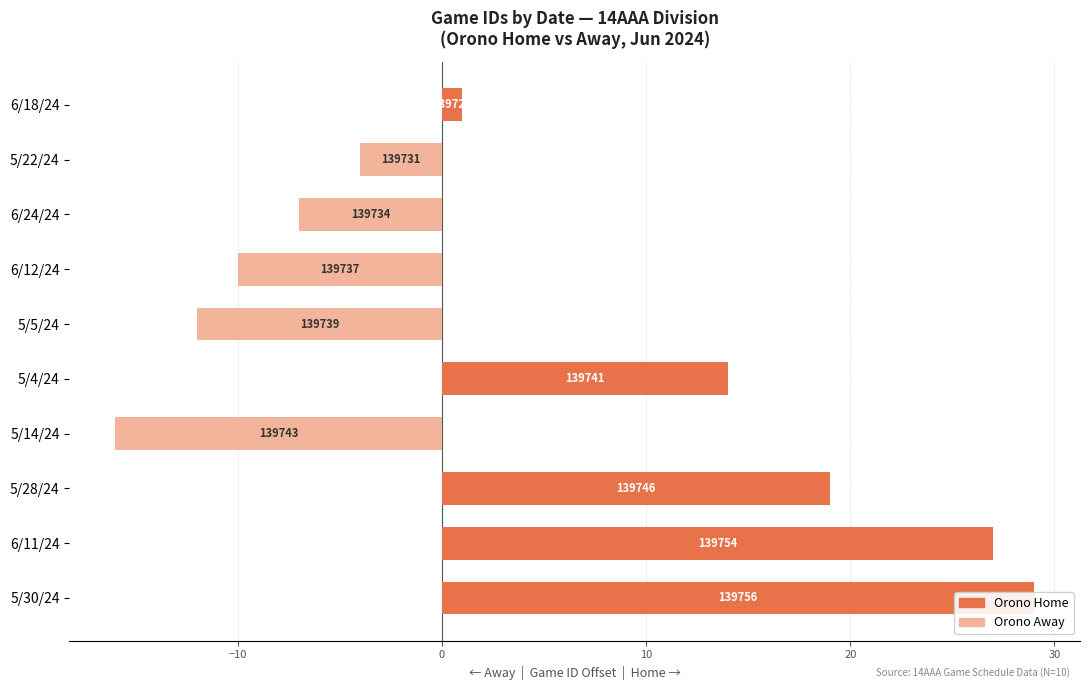

What is the sum of the Orono Home values at 6/11/24 and 5/28/24?

46